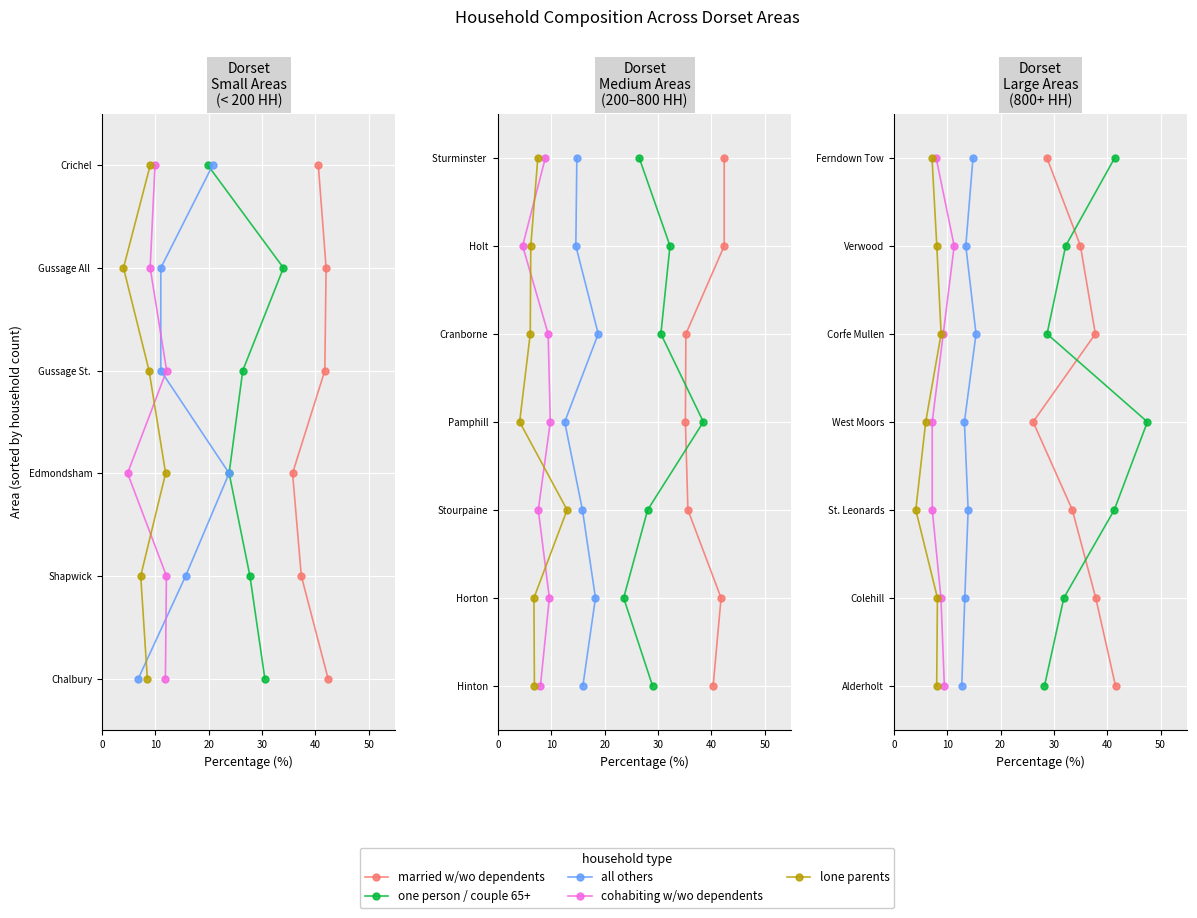

Does the chart display data point markers on the line(s)?

Yes